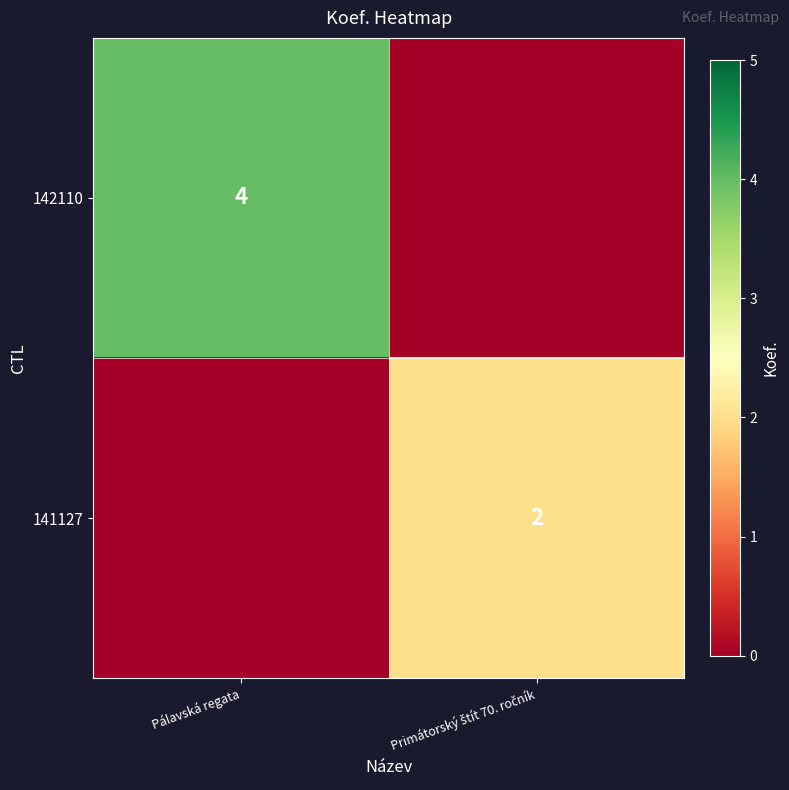

The 142110 series shows 6 at Pálavská regata. True or false?

False